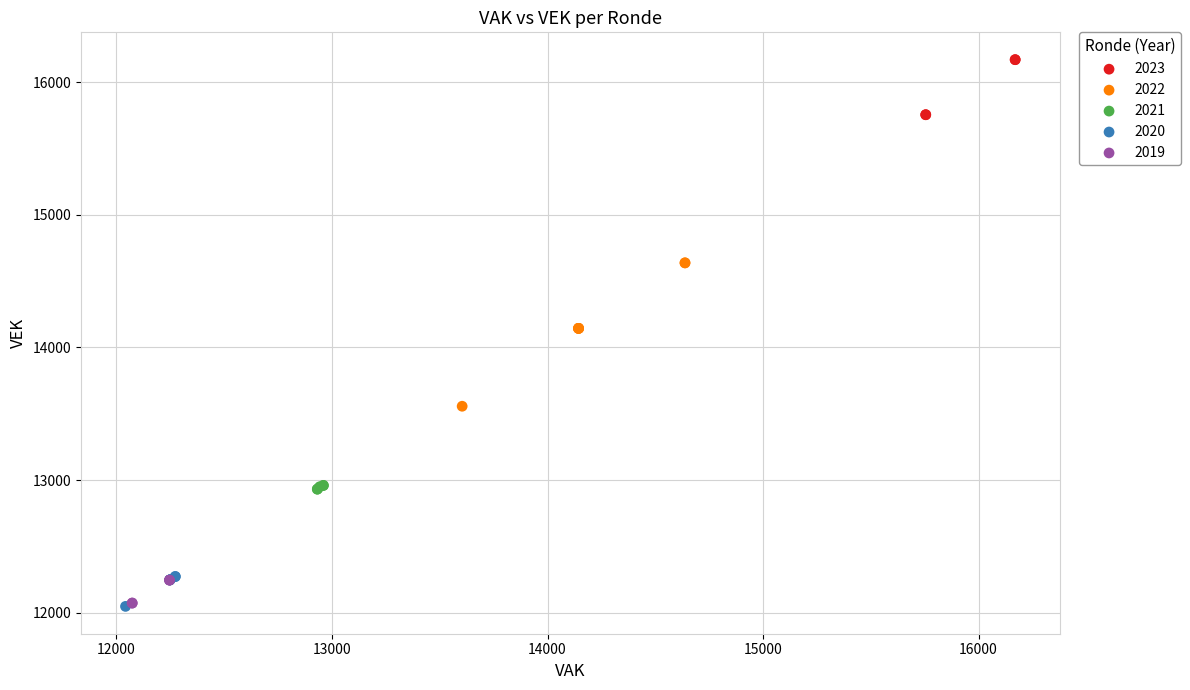

Which series reaches the maximum Y coordinate?

2023